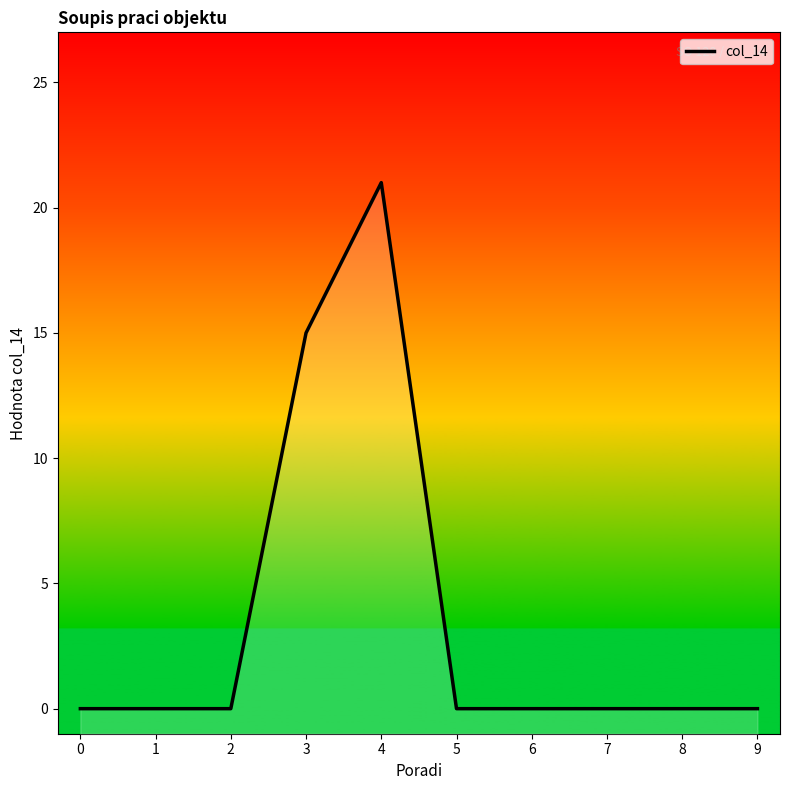

Rank the categories by value from lowest to highest.

0, 1, 2, 5, 6, 7, 8, 9, 3, 4